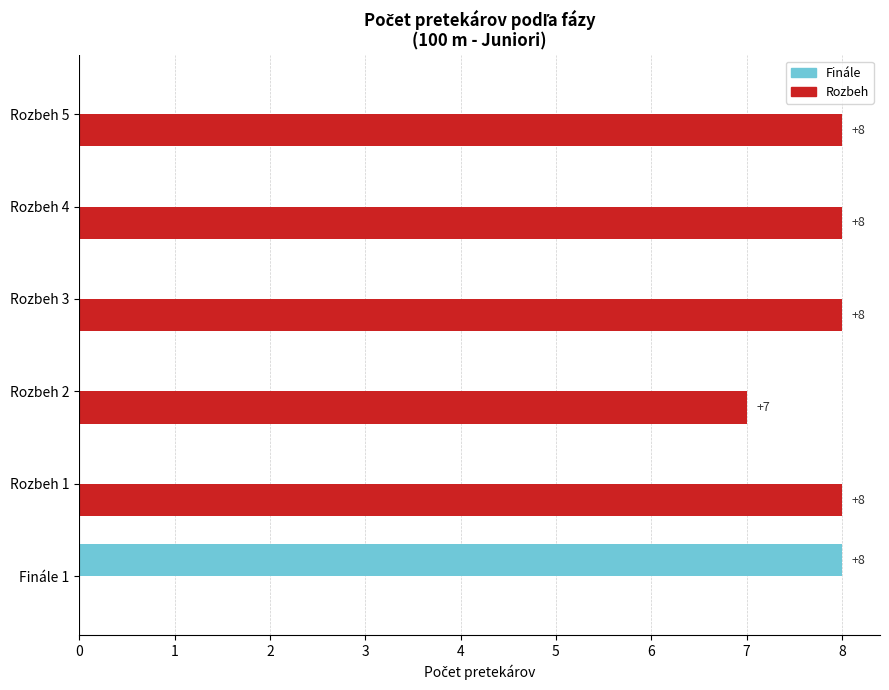

The value of Rozbeh at Rozbeh 4 is 2. True or false?

False